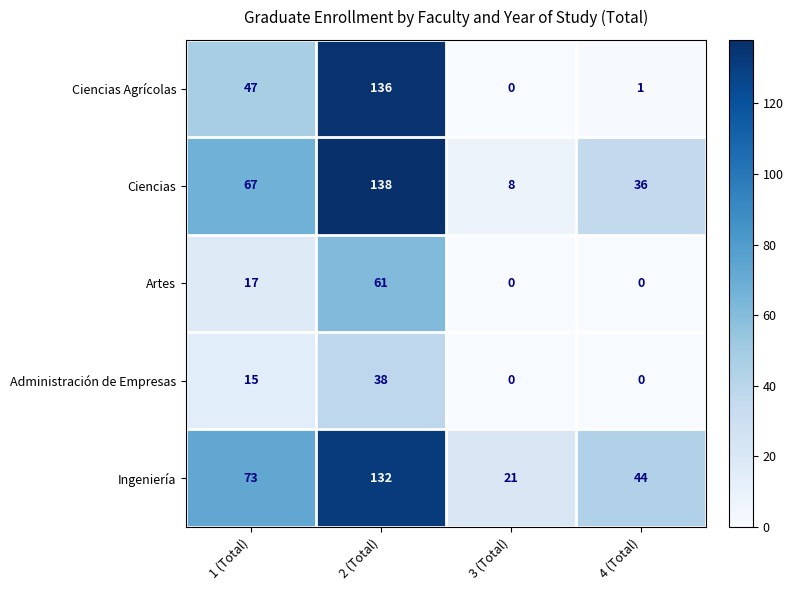

At which label is Administración de Empresas closest to 19?

1 (Total)